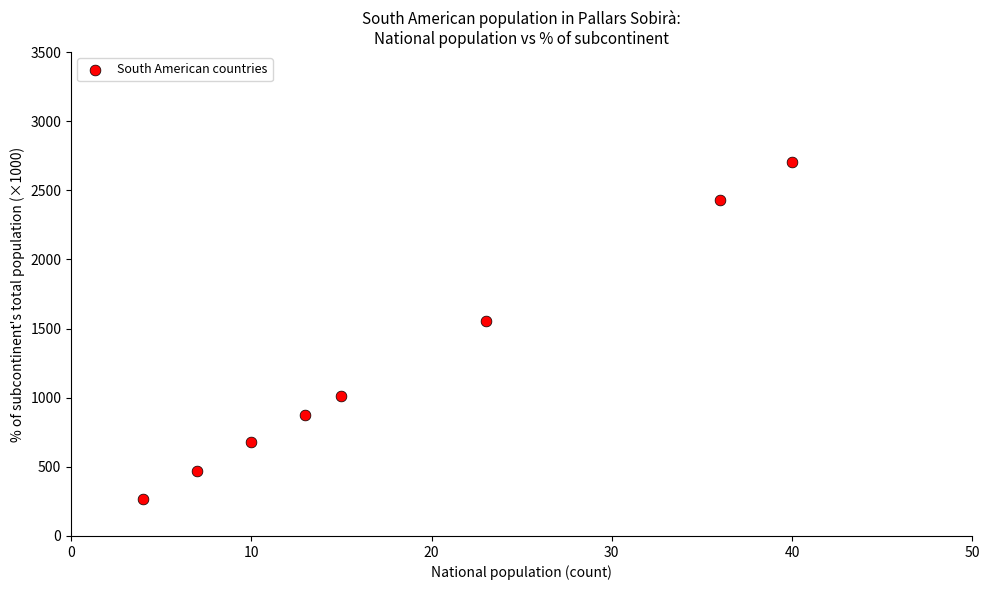

What Y value in the scatter plot is closest to 1486?

1554